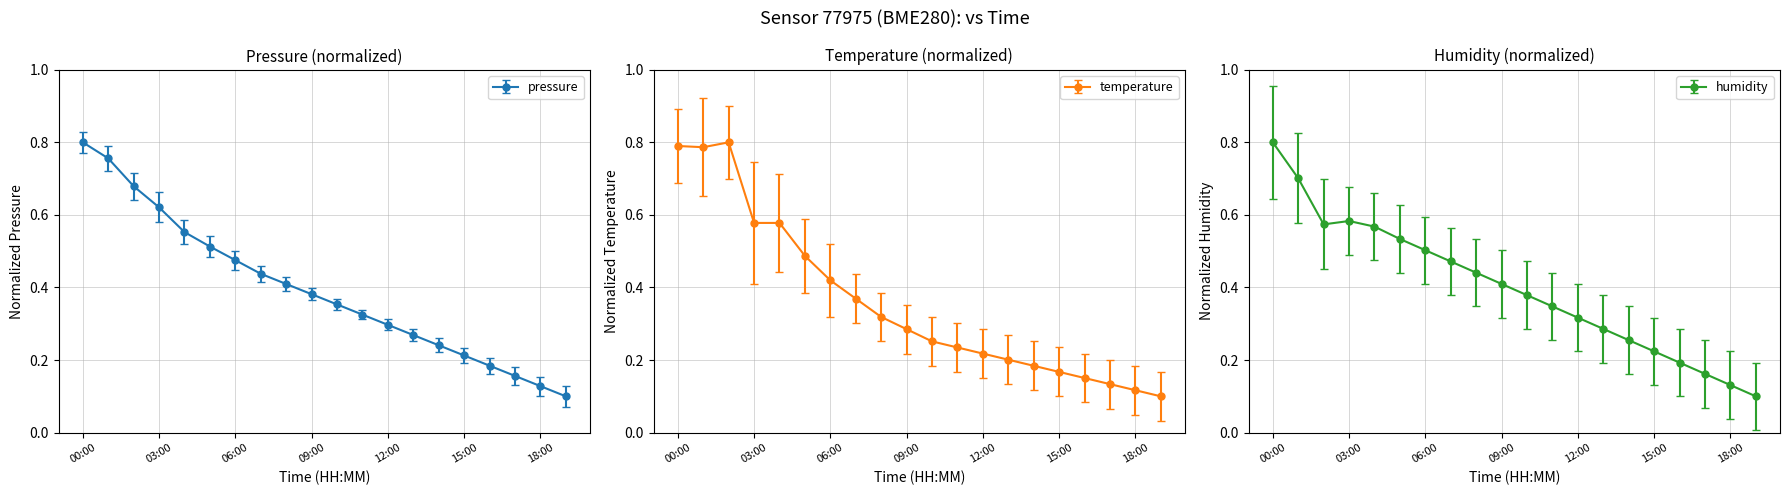

What is the label of the 8th point from the right?

12:00